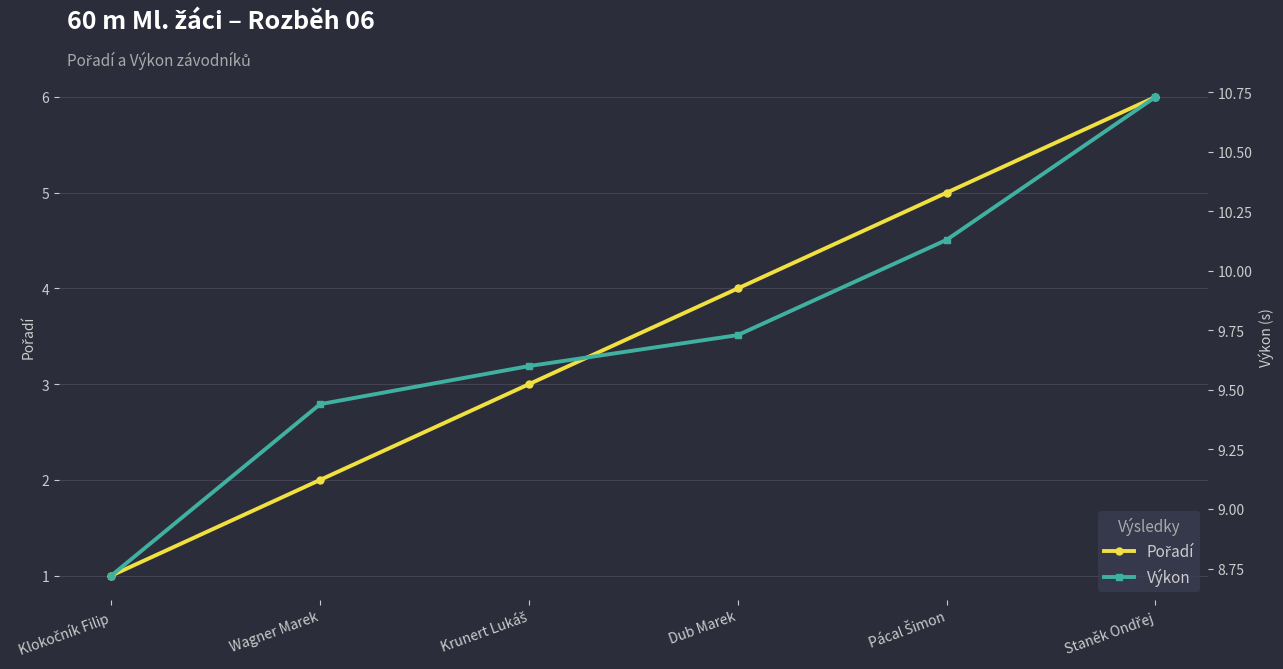

How many data points in Pořadí are above 4?

2